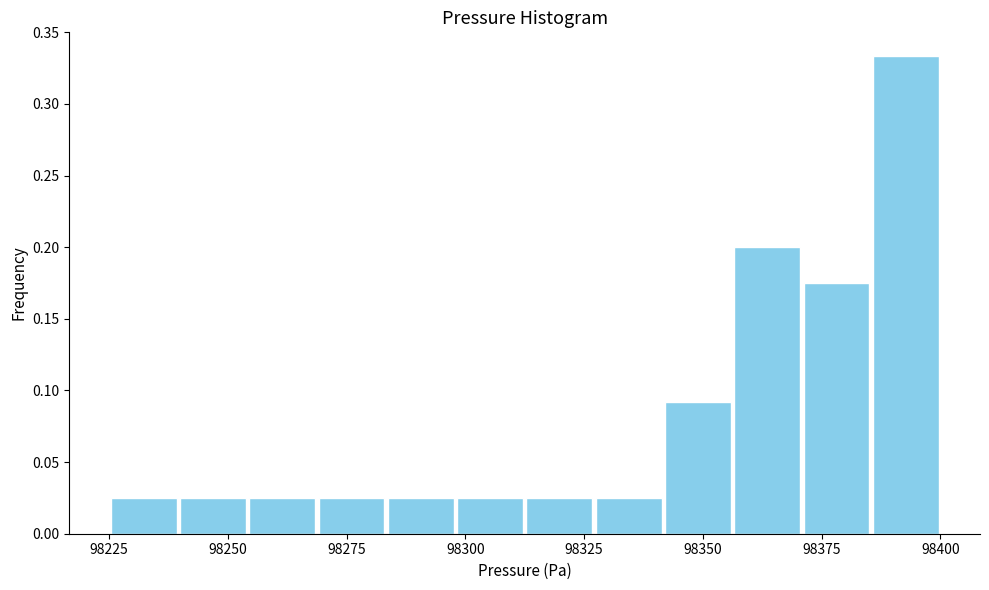

Around what value on the x-axis is the tallest bar? Give the approximate position of its centre, as read against the axis.

98395